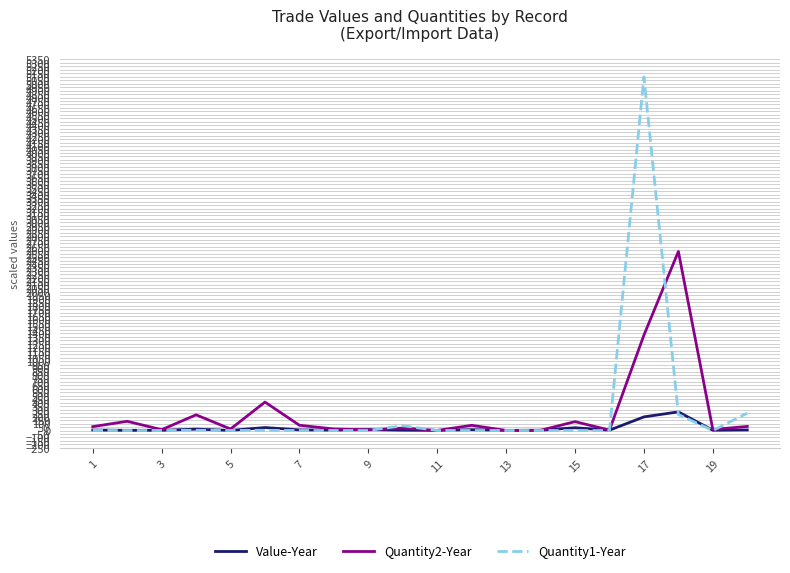

Which series has the largest range (max minus min)?

Quantity1-Year